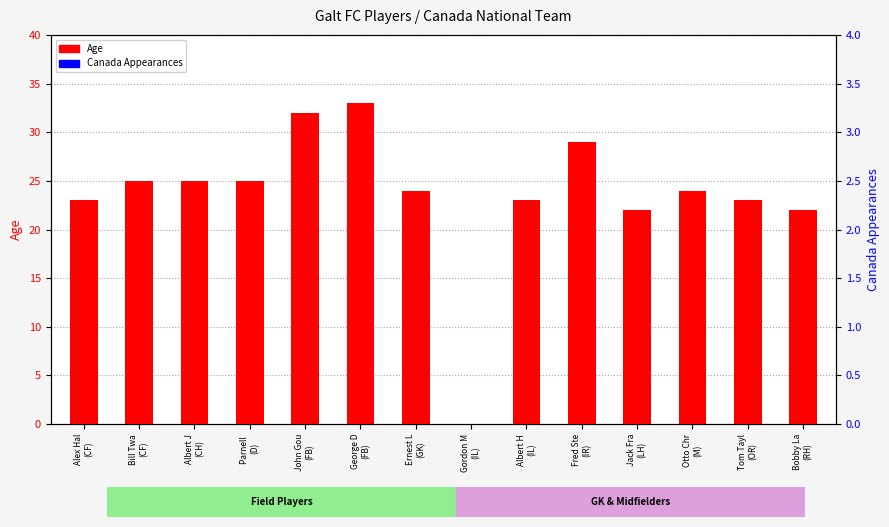

Between Bill Twa
(CF) and Bobby La
(RH), which is larger?

Bill Twa
(CF)